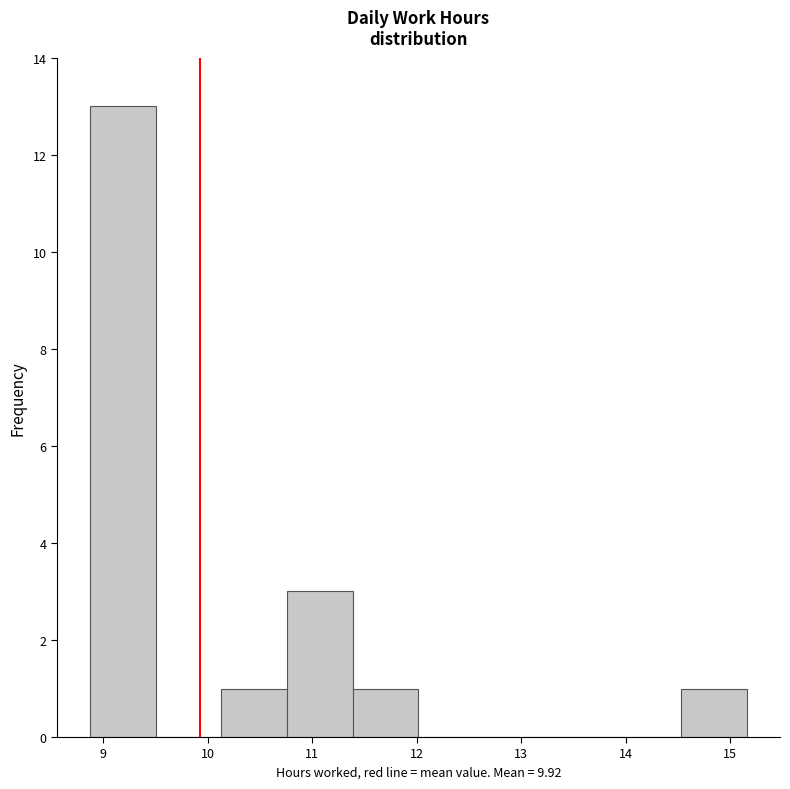

Reading left to right, list every bar in this chart as the range it spans on the x-axis followed by its height. Neither the bar edges nor the heights are printed on the chart, so give them approximately, as read against the axes.

8.9 to 9.5: 13
9.5 to 10.1: 0
10.1 to 10.8: 1
10.8 to 11.4: 3
11.4 to 12.0: 1
12.0 to 12.6: 0
12.6 to 13.3: 0
13.3 to 13.9: 0
13.9 to 14.5: 0
14.5 to 15.2: 1